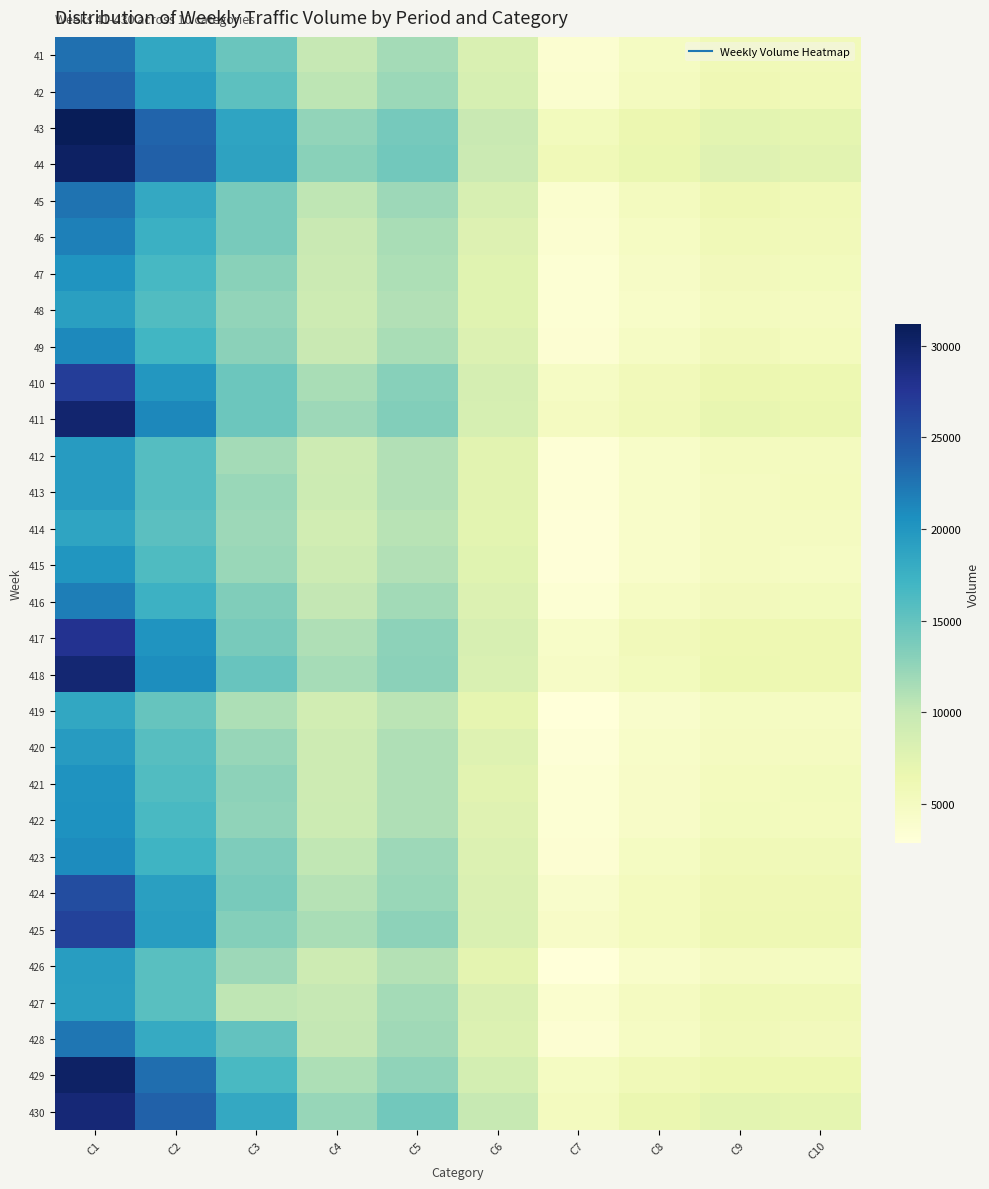

Rank the series by their maximum value, from highest to lowest.

43, 44, 429, 411, 418, 430, 417, 410, 425, 424, 42, 41, 45, 428, 416, 46, 49, 423, 422, 421, 47, 415, 412, 413, 420, 426, 427, 48, 414, 419